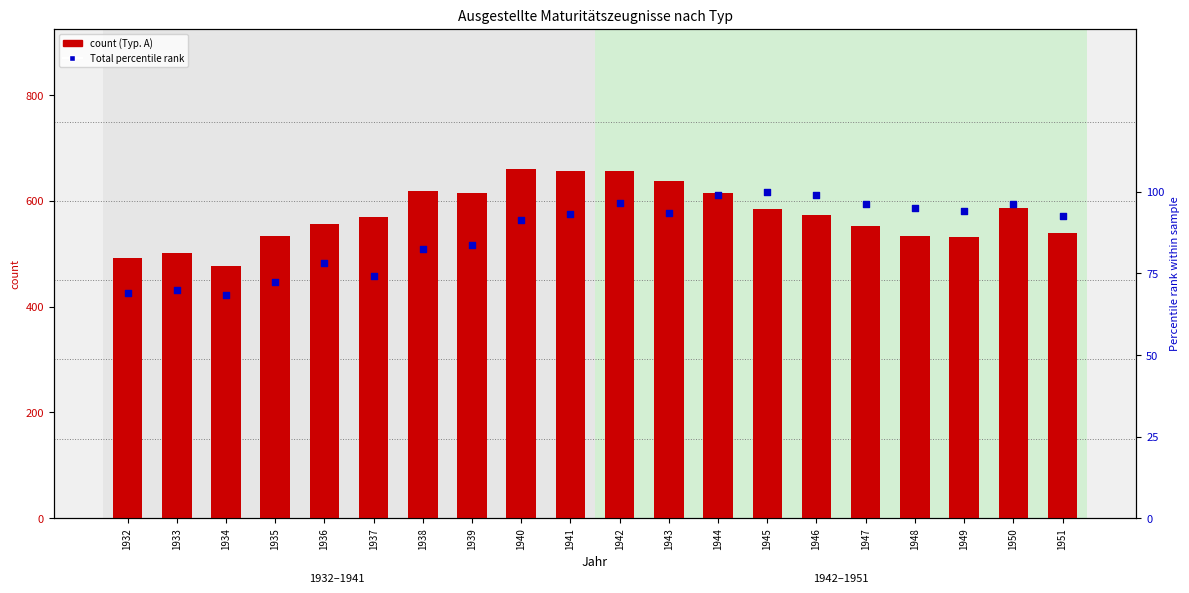

Which series has the widest spread of Y values?

Typ. A